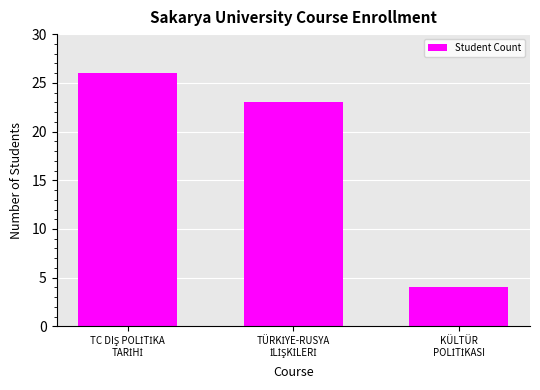

Reading right to left, what are all the values shown in this chart?

4	23	26